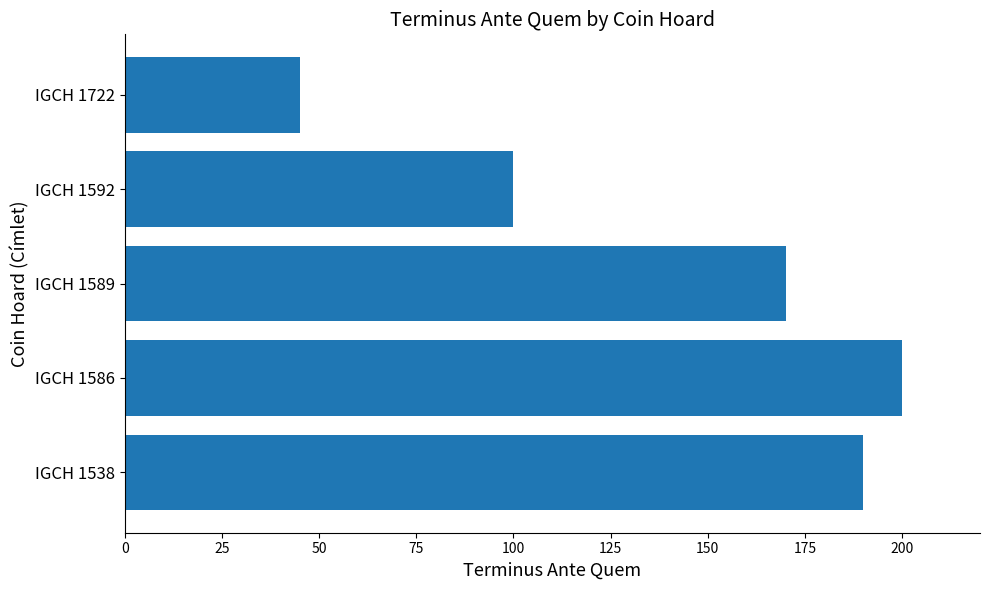

What is the difference between the second highest and second lowest values?

90